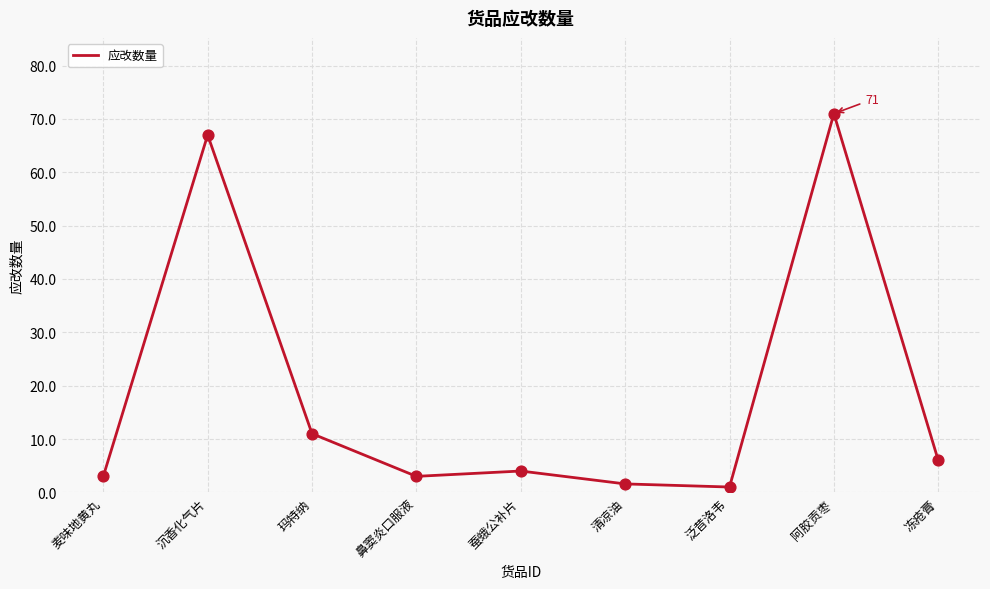

Which has a higher value, 清凉油 or 阿胶贡枣?

阿胶贡枣